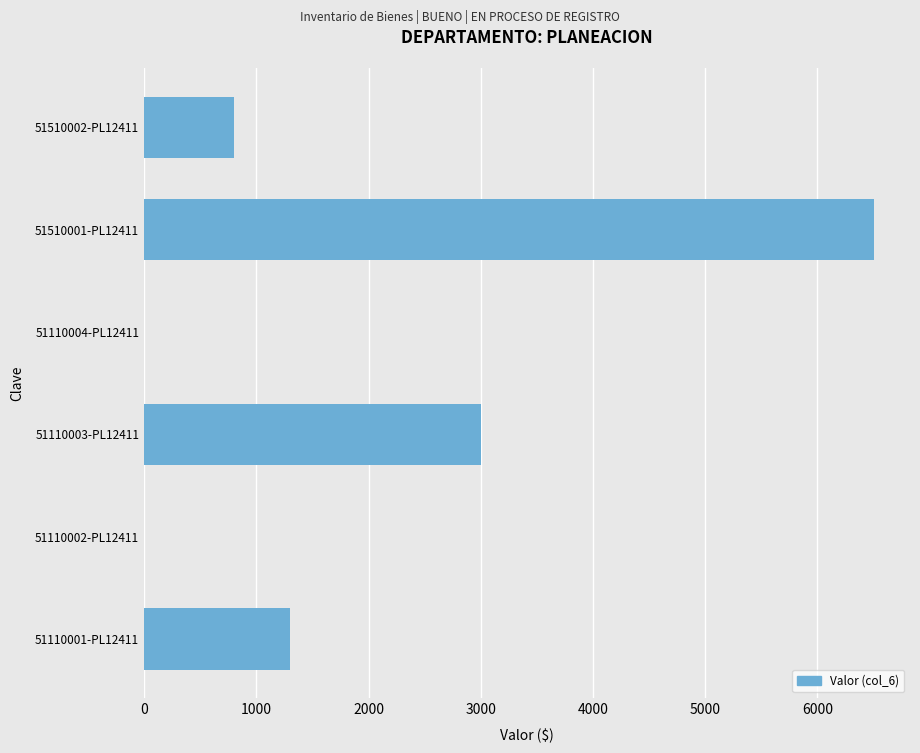

What is the change in value from 51110001-PL12411 to 51510001-PL12411?

+5200.0